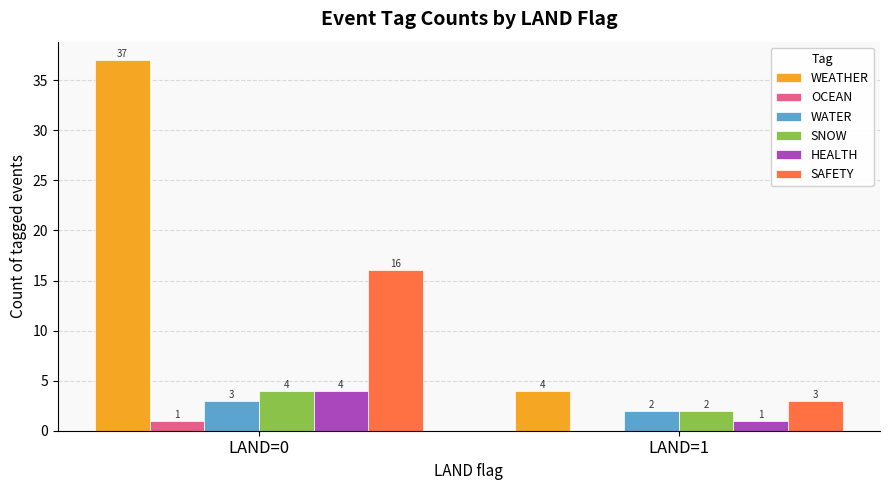

Is it true that SAFETY equals 16 at LAND=0?

True